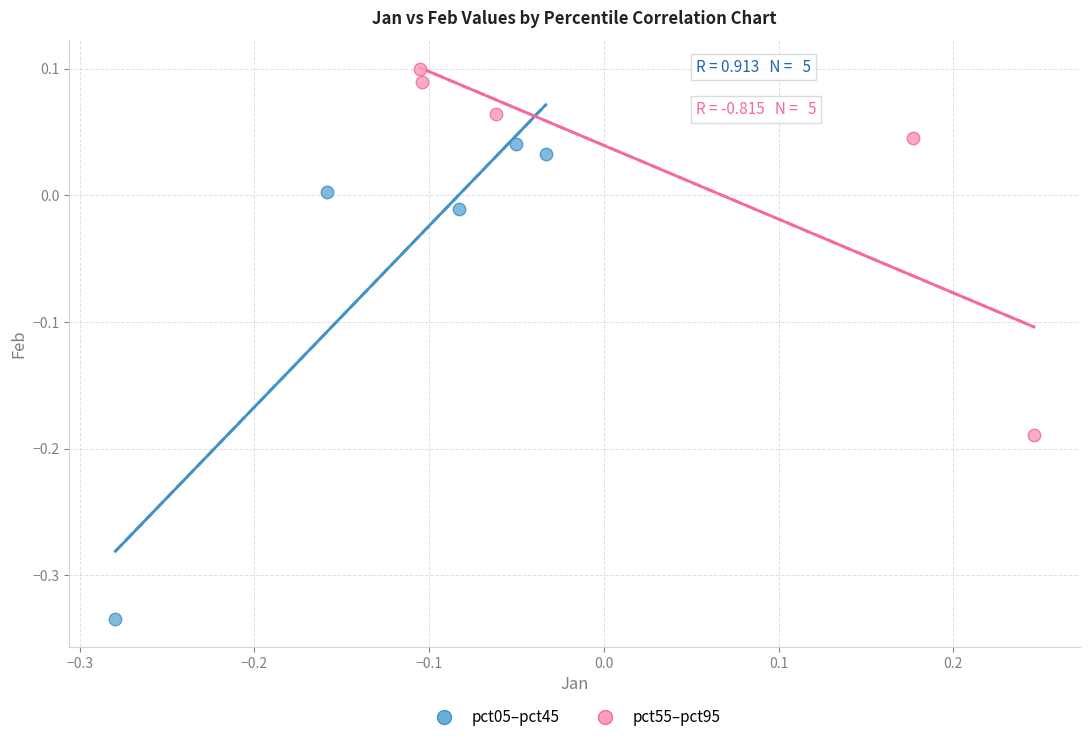

Which series contains the lowest Y value?

pct05–pct45